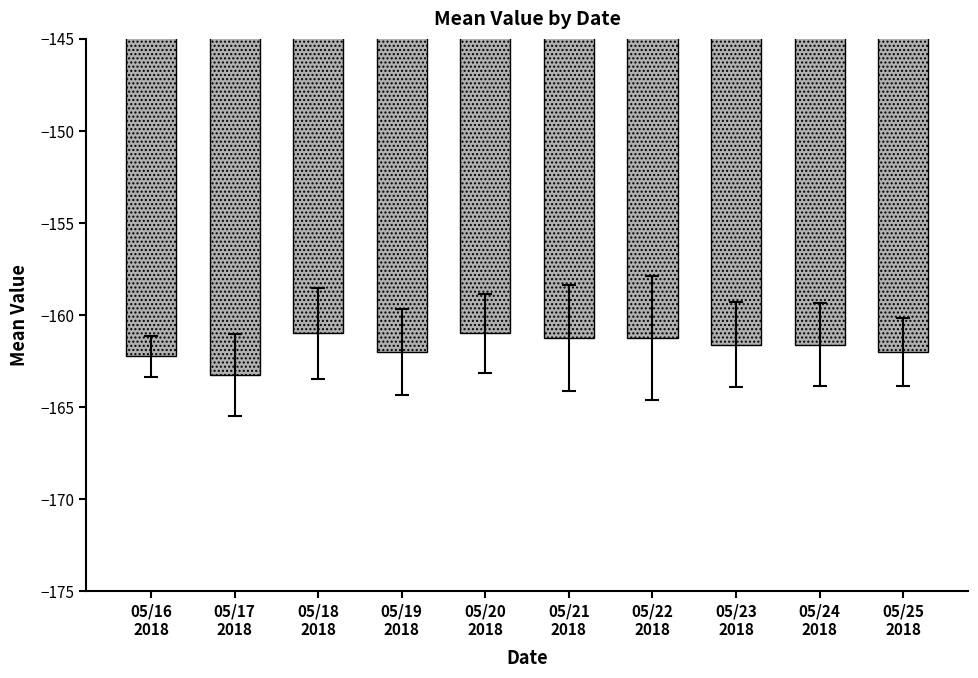

Is it true that the value at 05/22
2018 is -161.2?

True